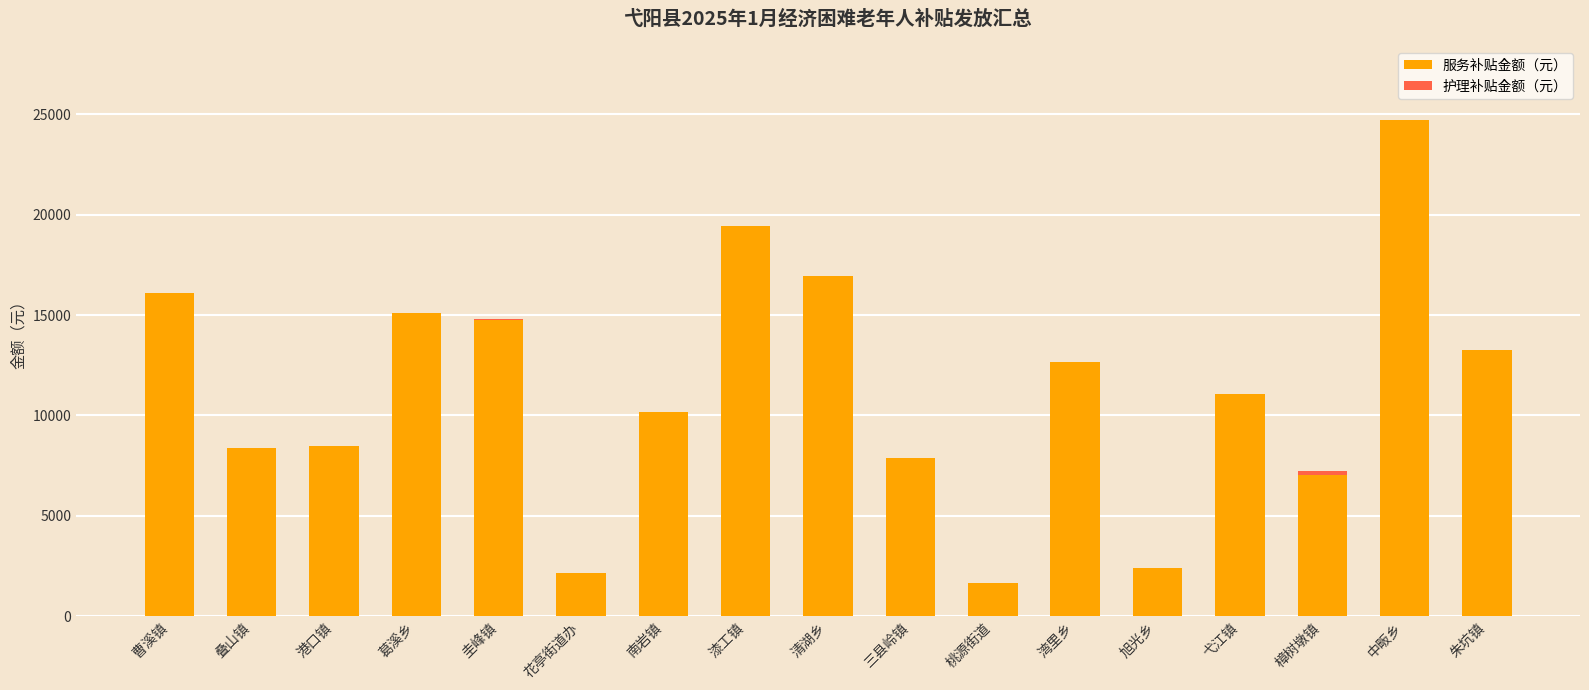

At which category is the sum across all series the highest?

中畈乡